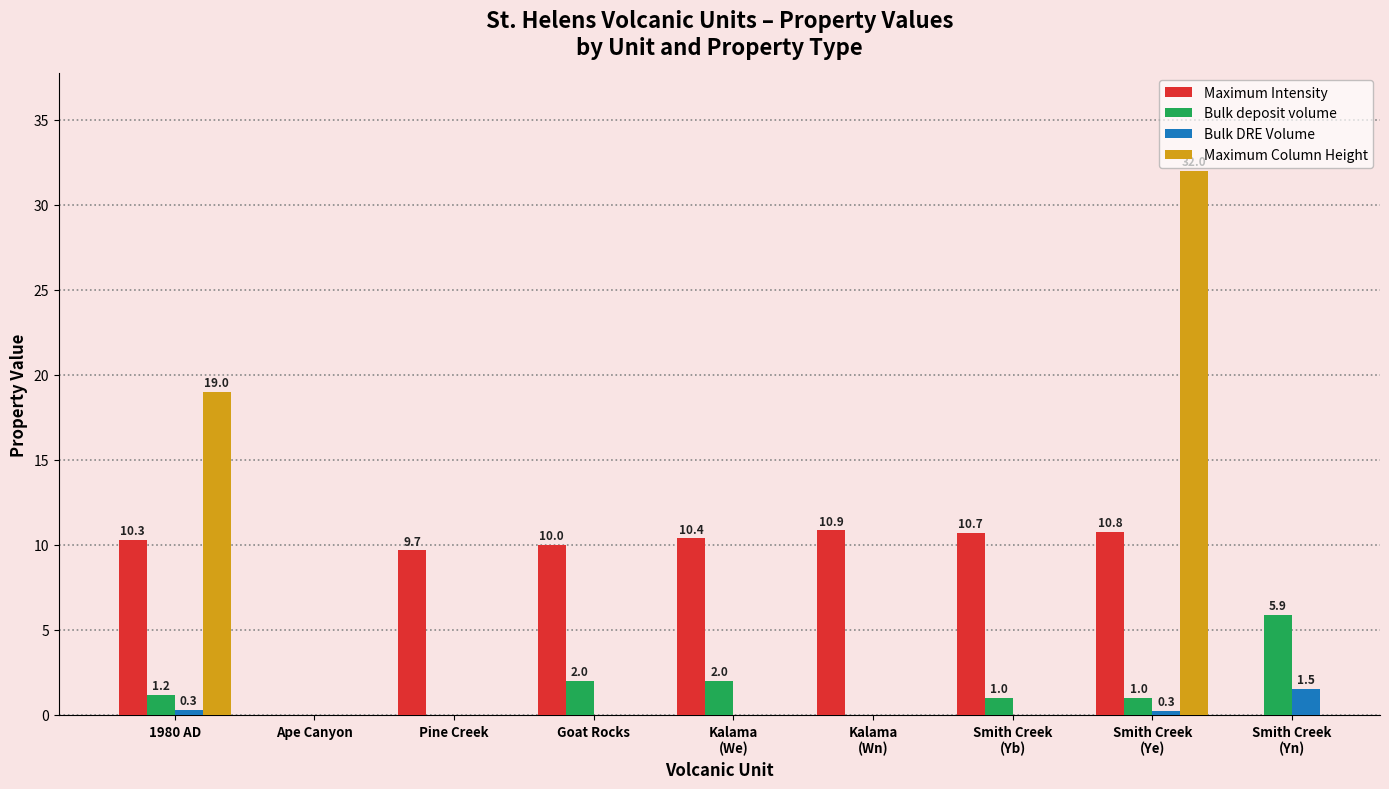

Rank the series by their maximum value, from lowest to highest.

Bulk DRE Volume, Bulk deposit volume, Maximum Intensity, Maximum Column Height